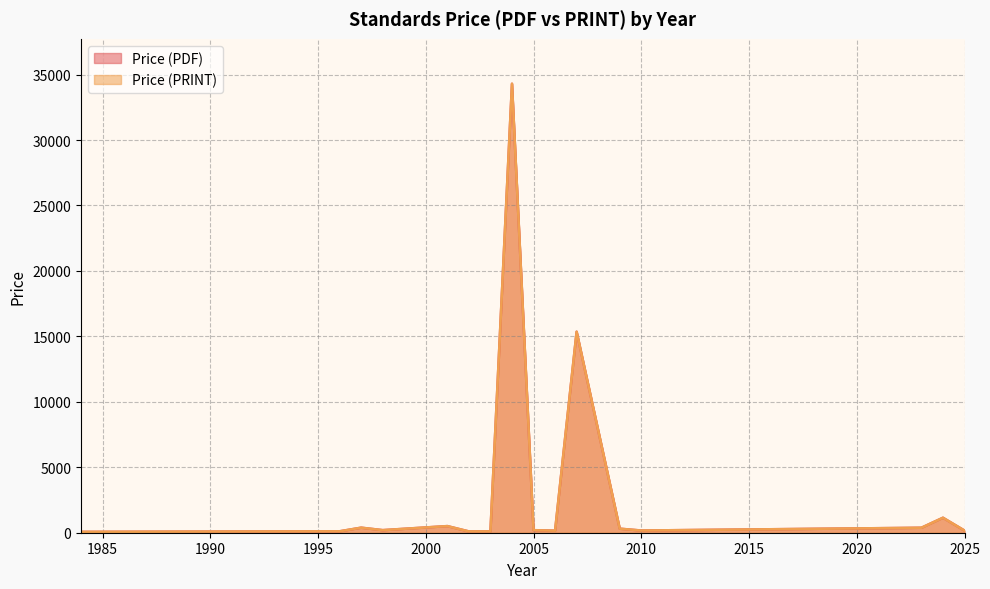

In Price (PRINT), how many points are lower than both neighbors (excluding endpoints)?

10